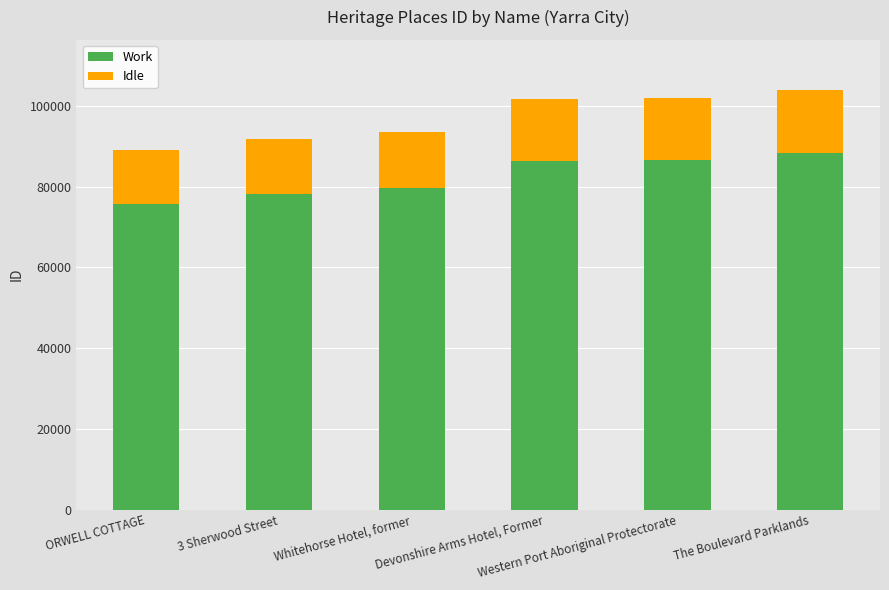

Where does the Work series first go above 86350?

Devonshire Arms Hotel, Former